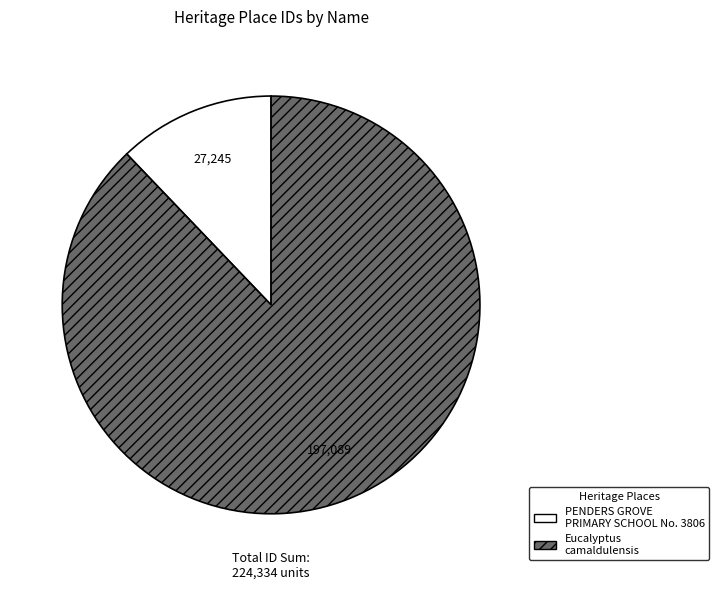

Rank the categories by value from lowest to highest.

PENDERS GROVE PRIMARY SCHOOL No. 3806, Eucalyptus camaldulensis